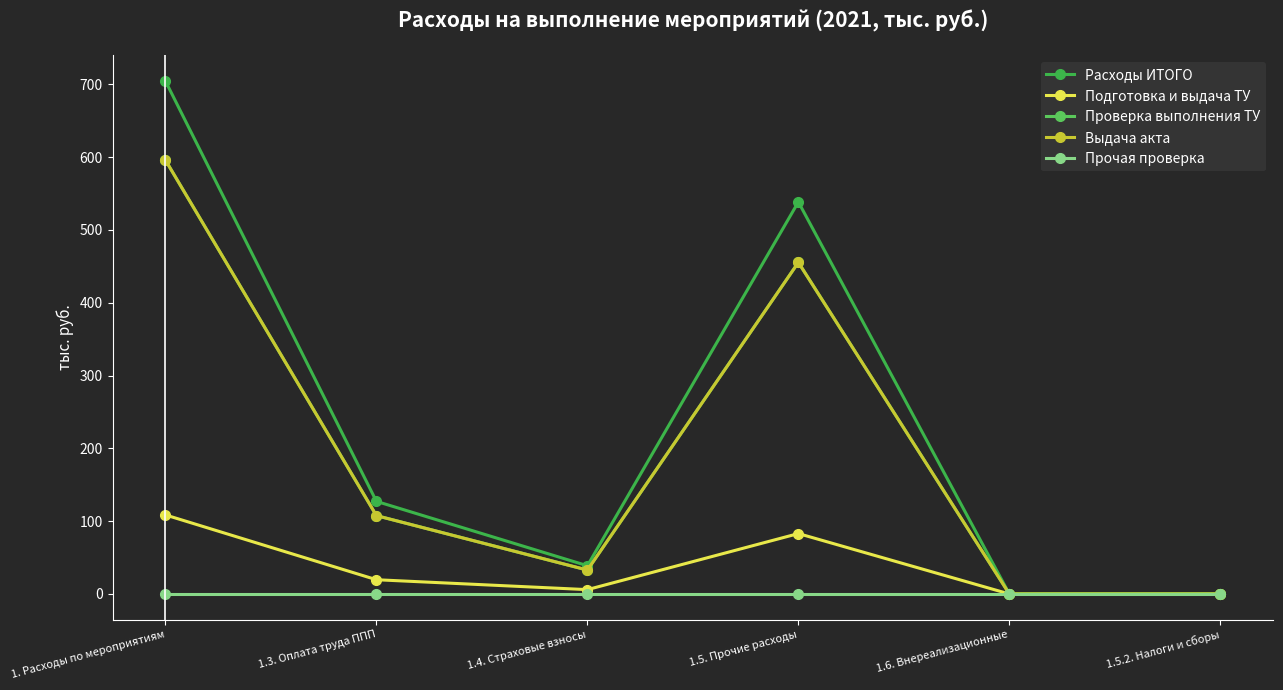

Is this an area chart (filled region under the line)?

No